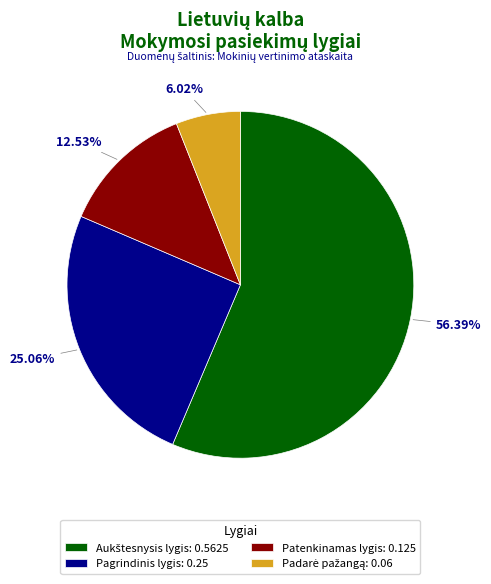

To the nearest percent, what portion does Pagrindinis lygis represent?

25%